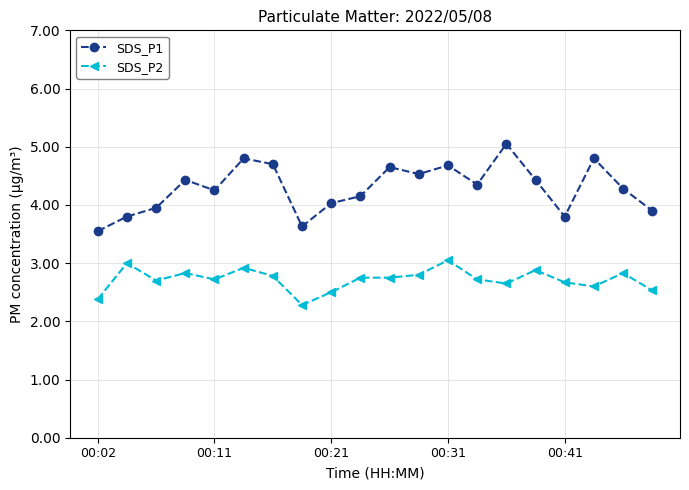

Is this an area chart (filled region under the line)?

No